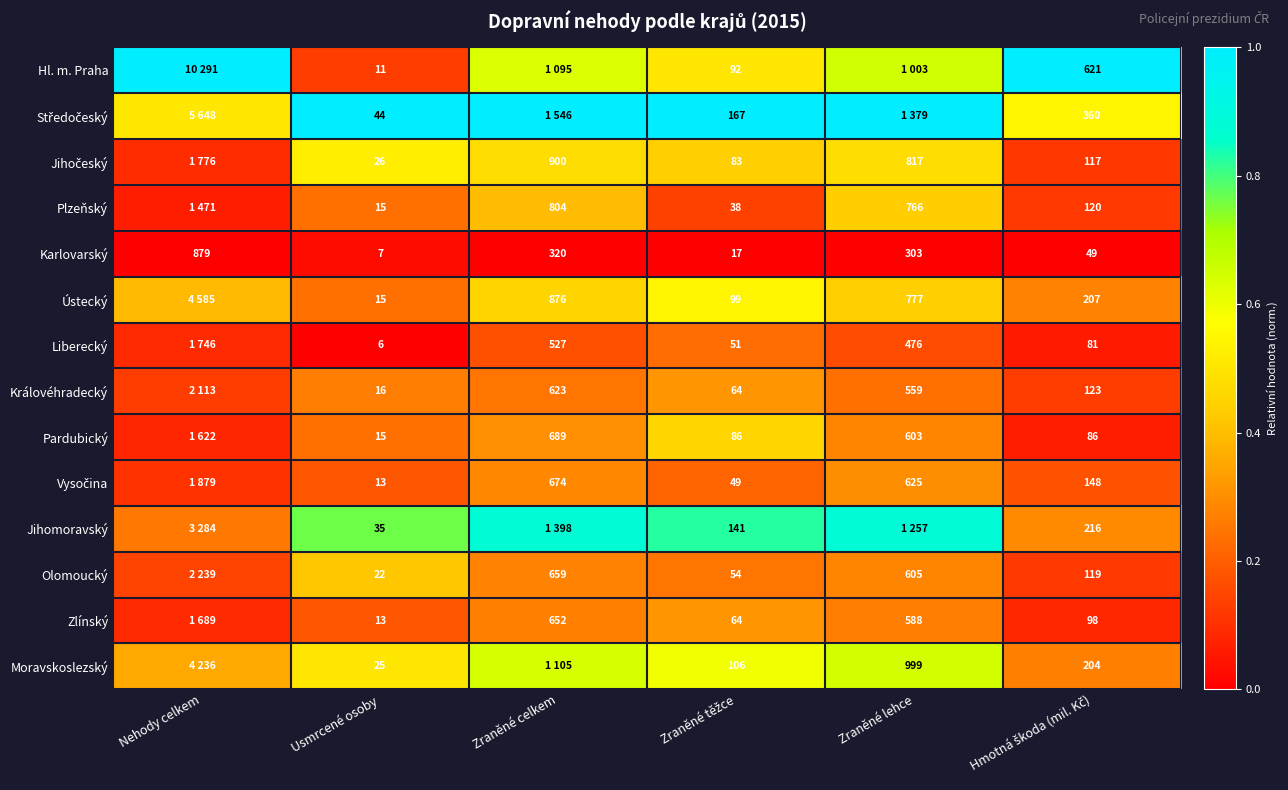

Which label corresponds to the largest value in the chart?

Nehody celkem